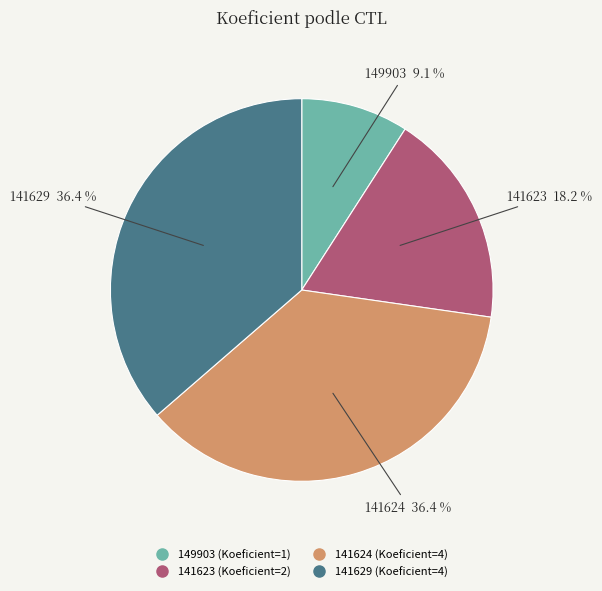

How many segments does this pie chart have?

4